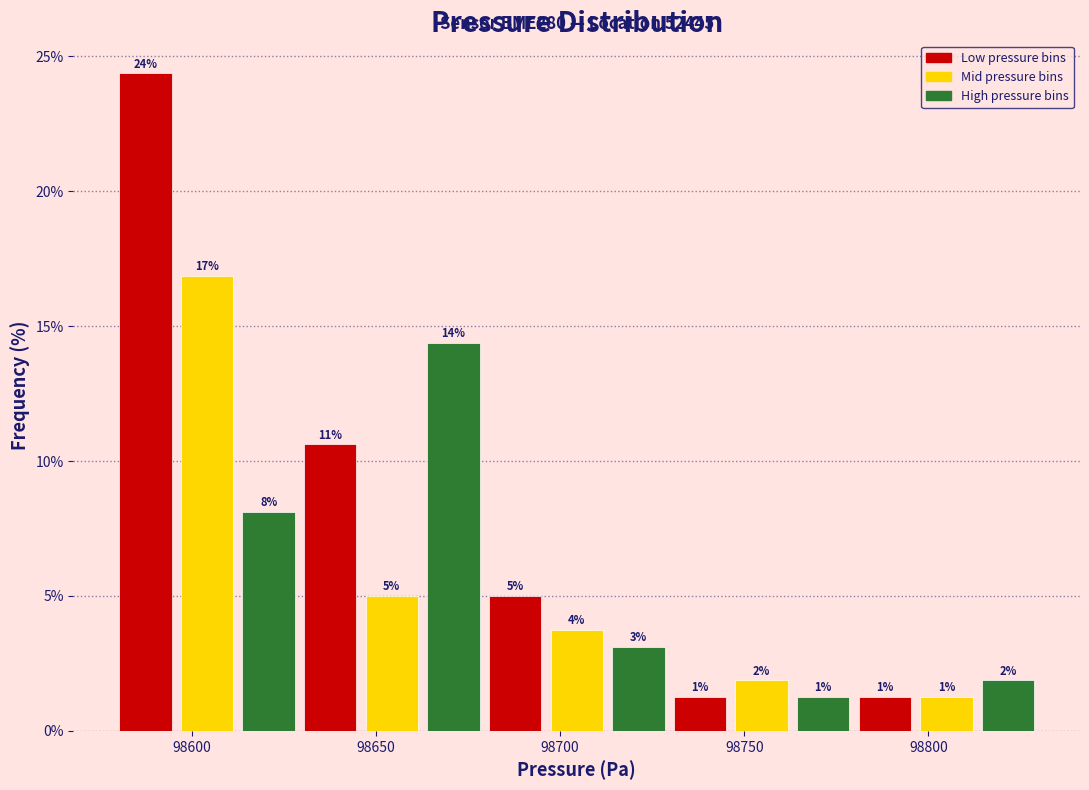

Around what value on the x-axis is the tallest bar? Give the approximate position of its centre, as read against the axis.

98585